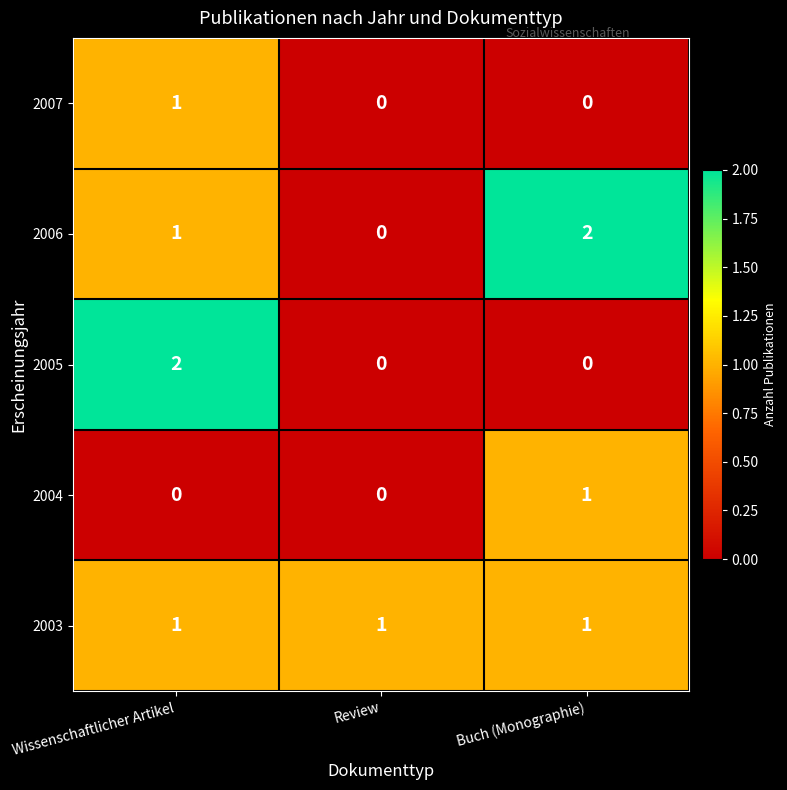

At how many categories does at least one series exceed 0?

3